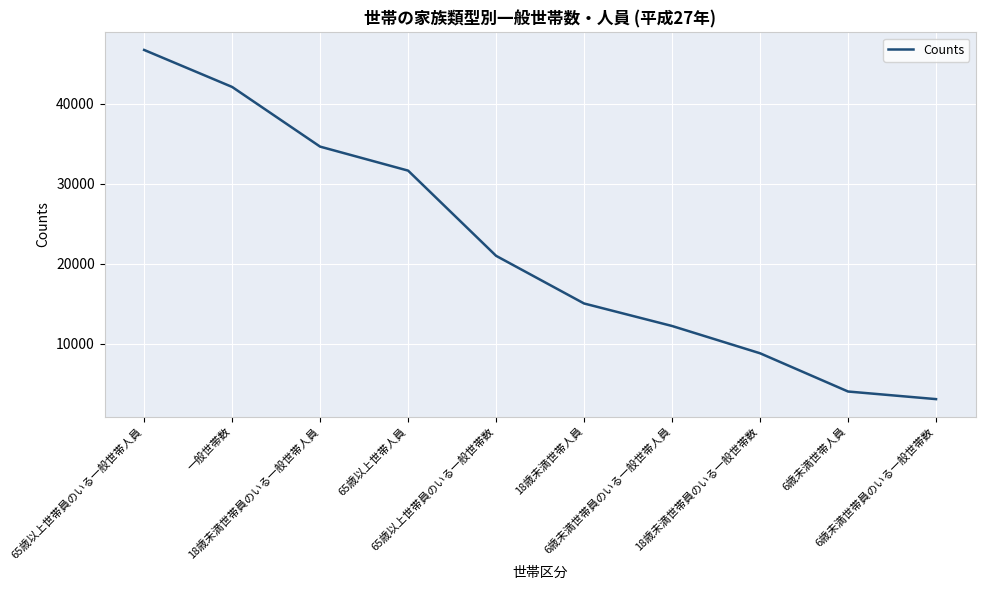

At which label does the data first exceed 20977?

65歳以上世帯員のいる一般世帯人員